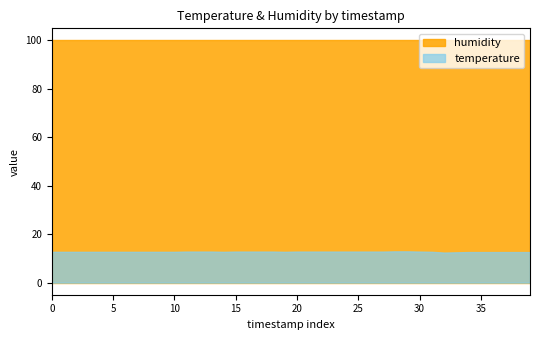

What is the difference between the highest and lowest values at 2022-09-17T01:38:46?

87.1